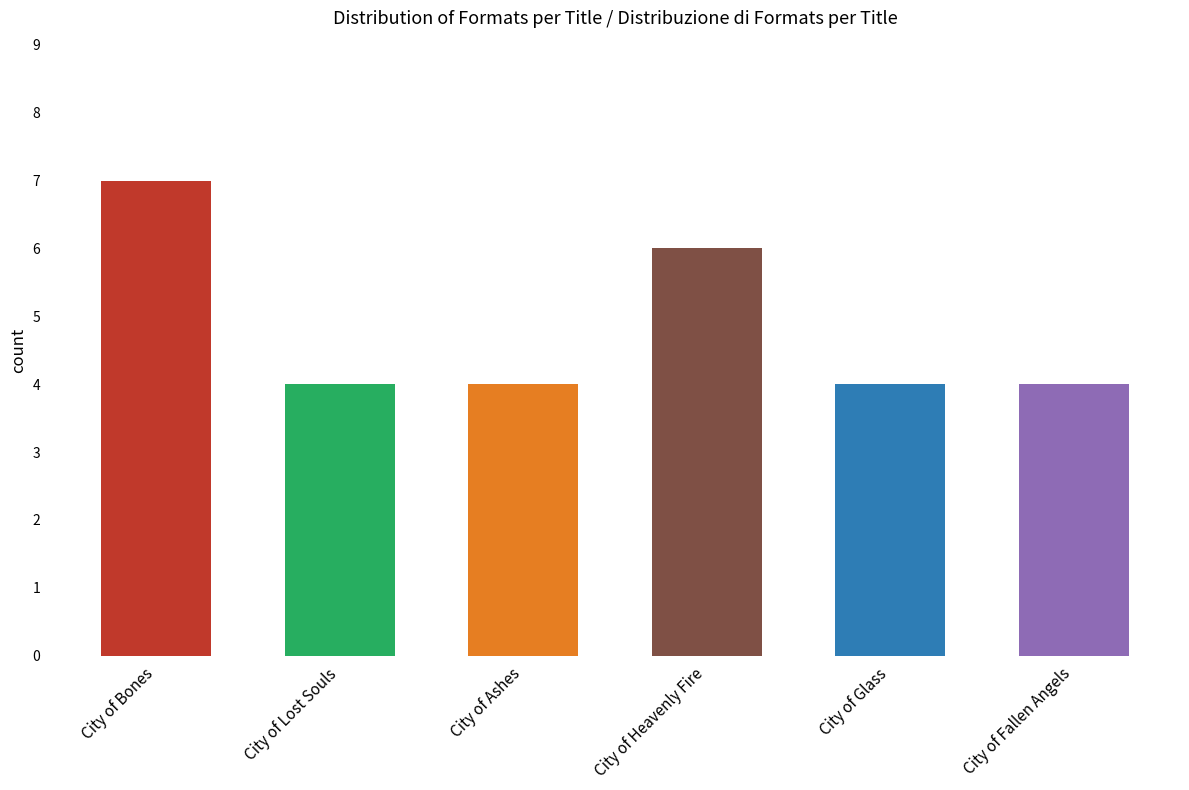

Is it true that the value at City of Fallen Angels is 4?

True